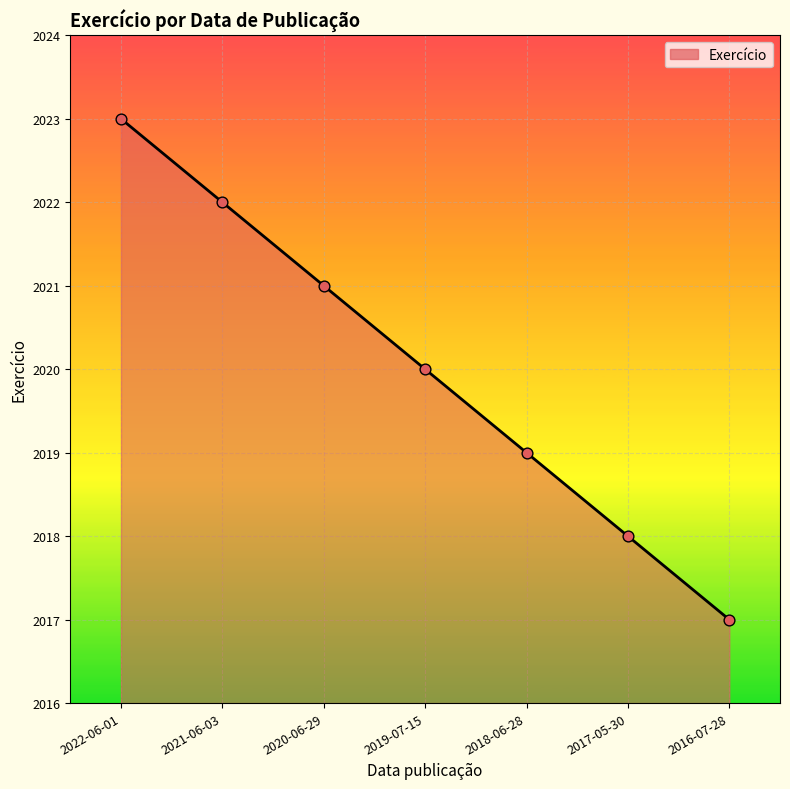

Between 2019-07-15 and 2017-05-30, which is larger?

2019-07-15